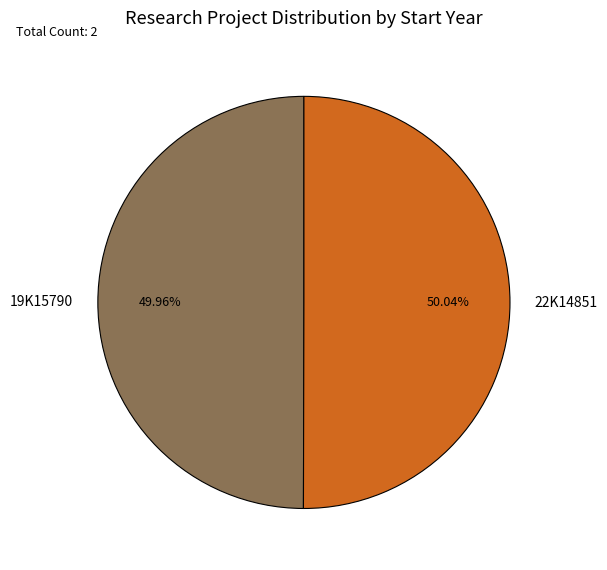

How much of the chart is everything except 19K15790?

50.0%